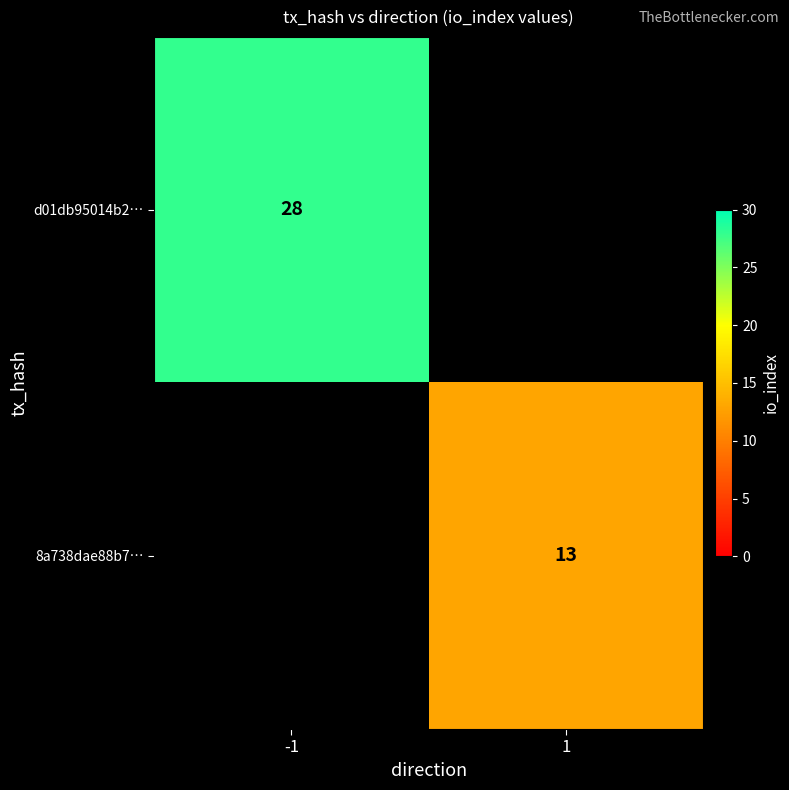

The d01db95014b2… series shows 10 at -1. True or false?

False